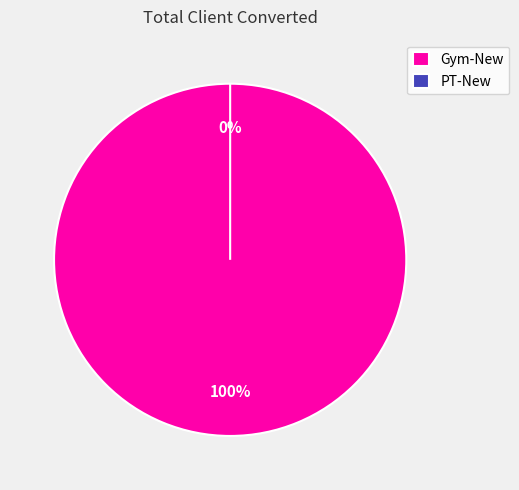

How many slices are in this pie chart?

2